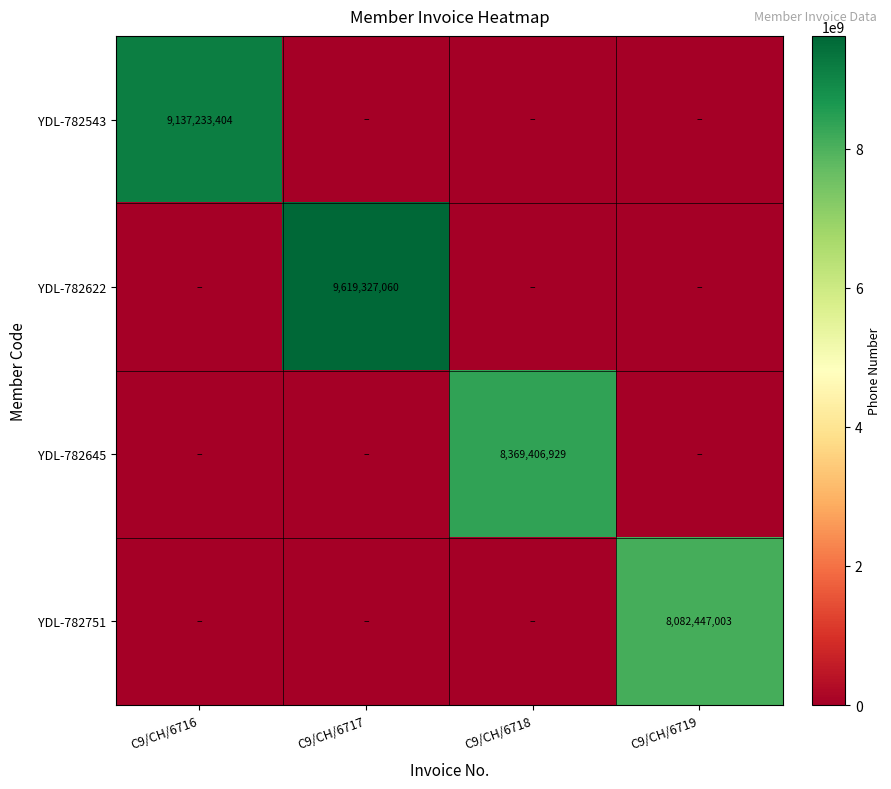

At which label does YDL-782751 reach its minimum?

C9/CH/6716